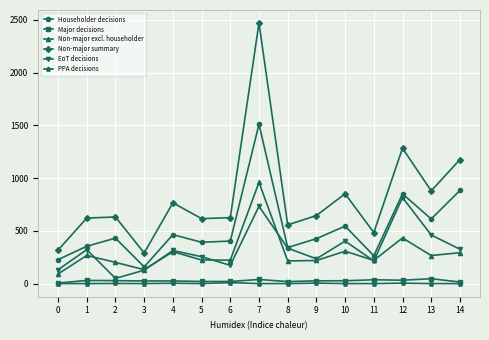

What is the total value across all series at 3?

732